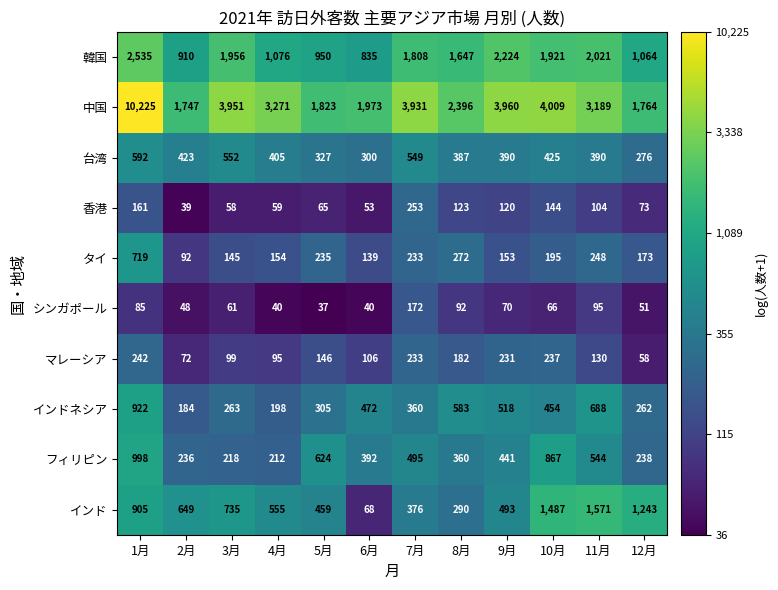

Which series has the widest spread of values?

中国